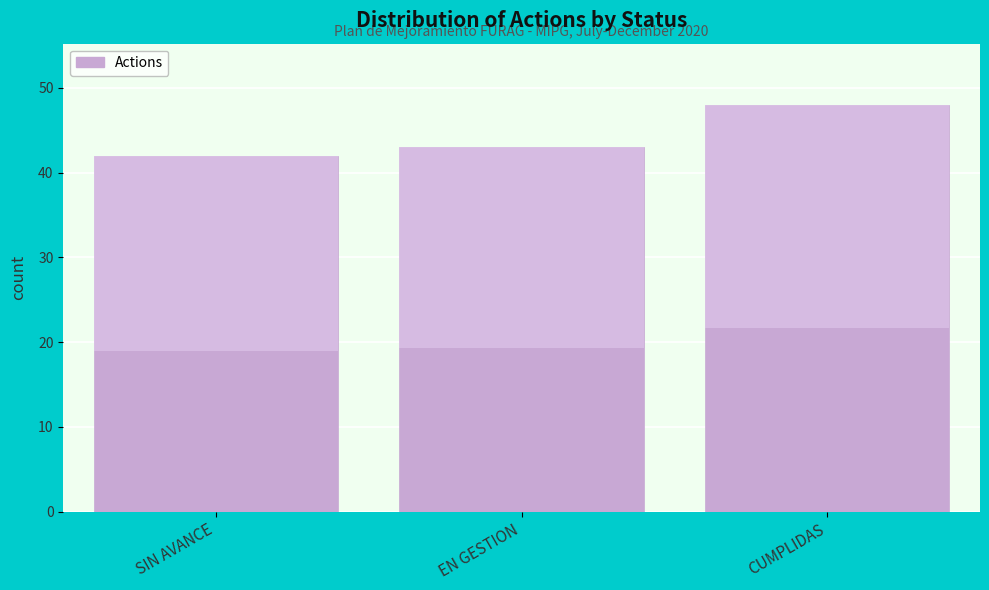

Reading right to left, list all the values displayed in this chart.

CUMPLIDAS=48	EN GESTION=43	SIN AVANCE=42